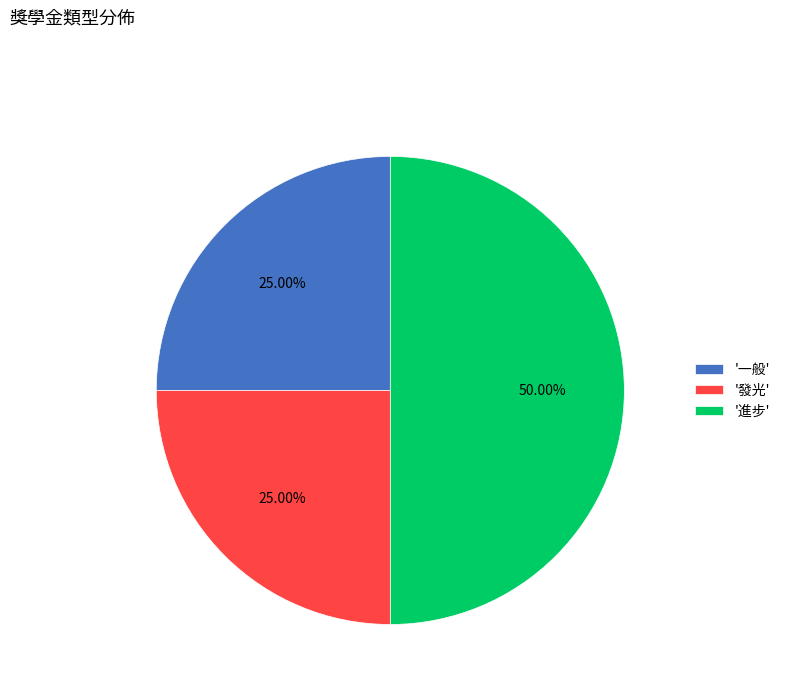

Combined, do '進步' and '發光' account for over 50%?

Yes